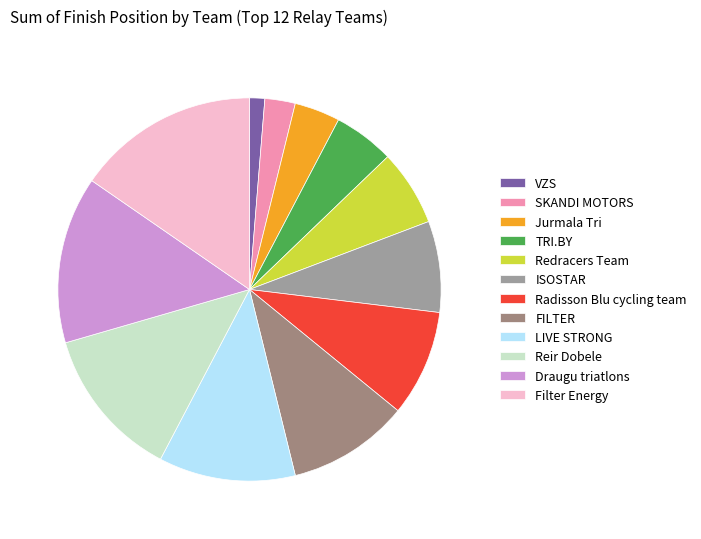

What is the largest slice in the pie chart?

Filter Energy